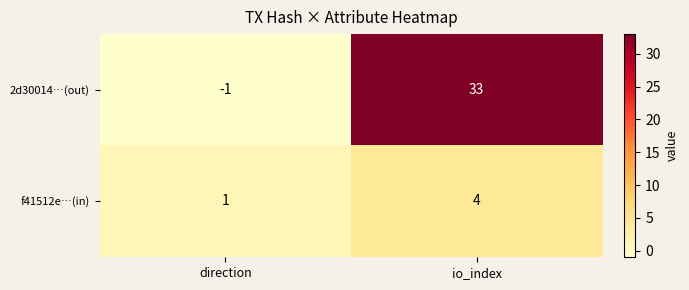

At which label does f41512e…(in) reach its minimum?

direction